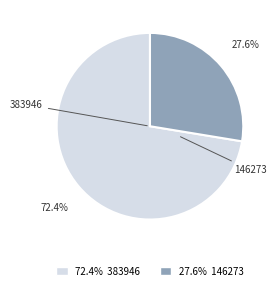

Is there any slice that represents more than half of the pie?

Yes